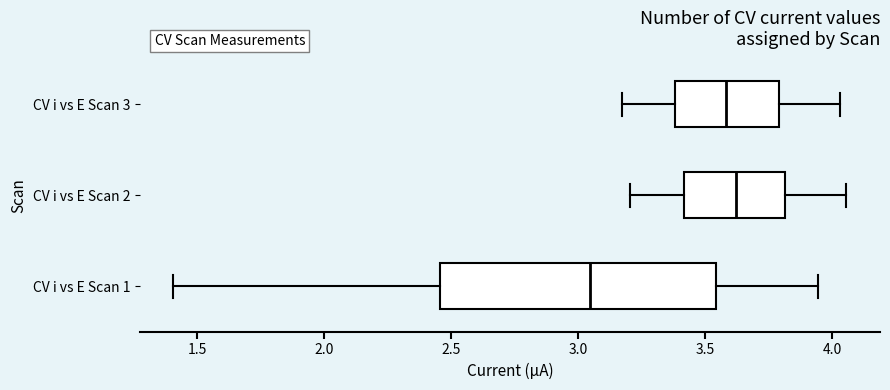

Which box's median line is the furthest to the left?

CV i vs E Scan 1